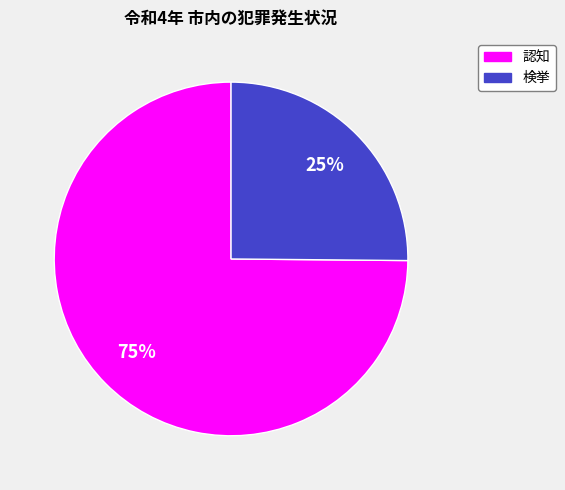

Count the number of slices in the pie.

2